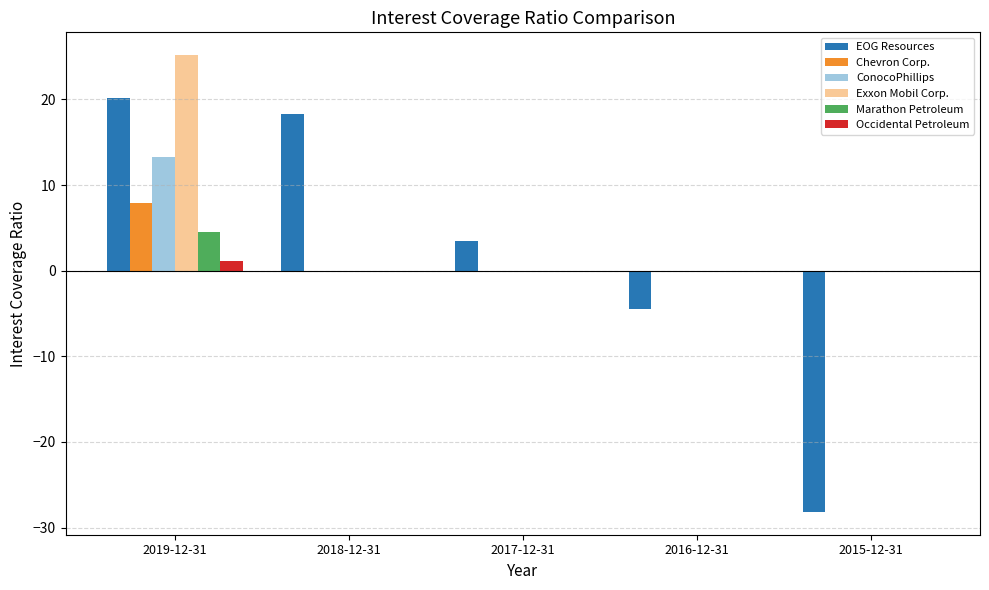

What is the greatest value displayed?

25.2